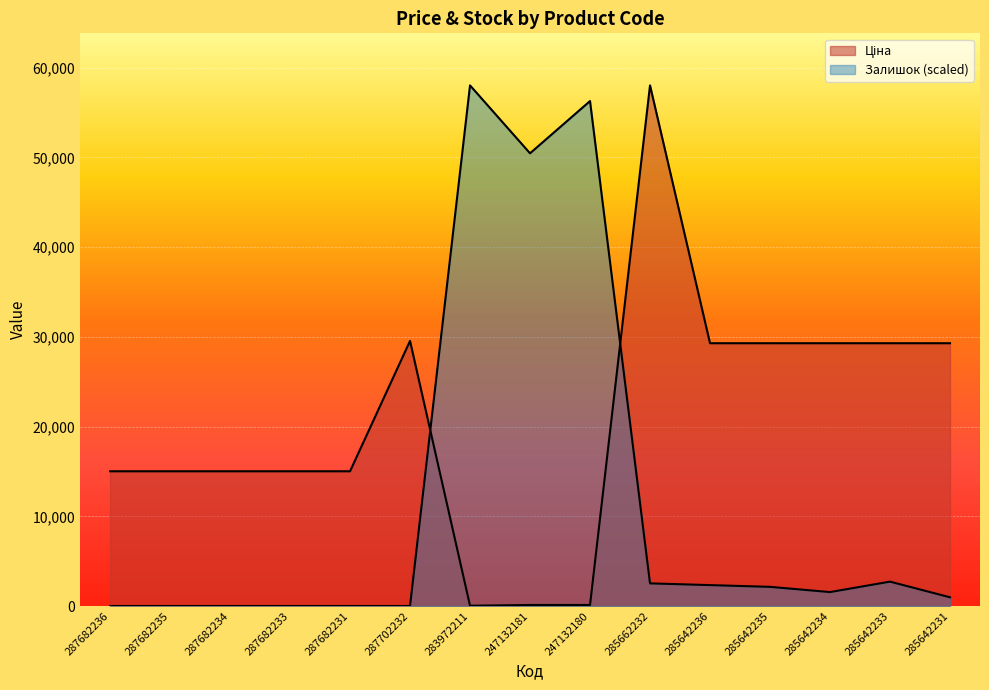

What is the difference between the Залишок values at 285662232 and 285642235?

388.2